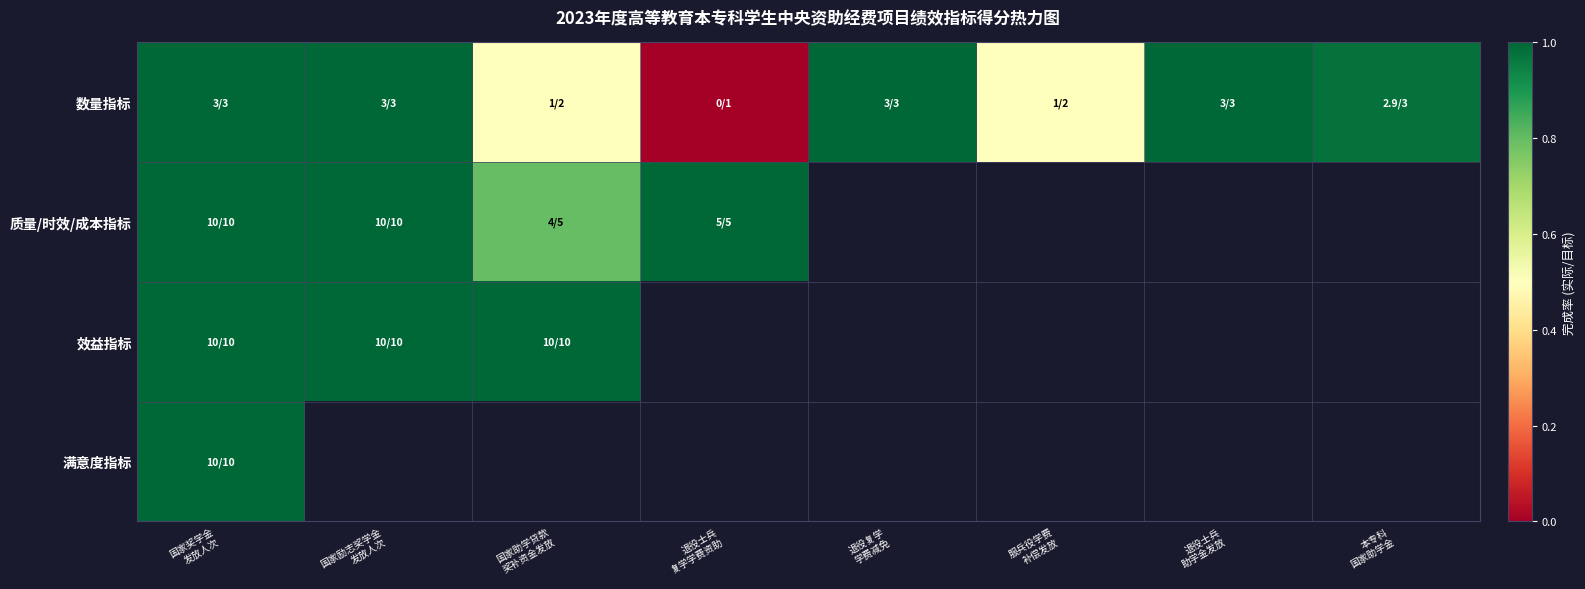

What is the sum of the 数量指标 values at 退役士兵 助学金发放 and 服兵役学费 补偿发放?

1.5